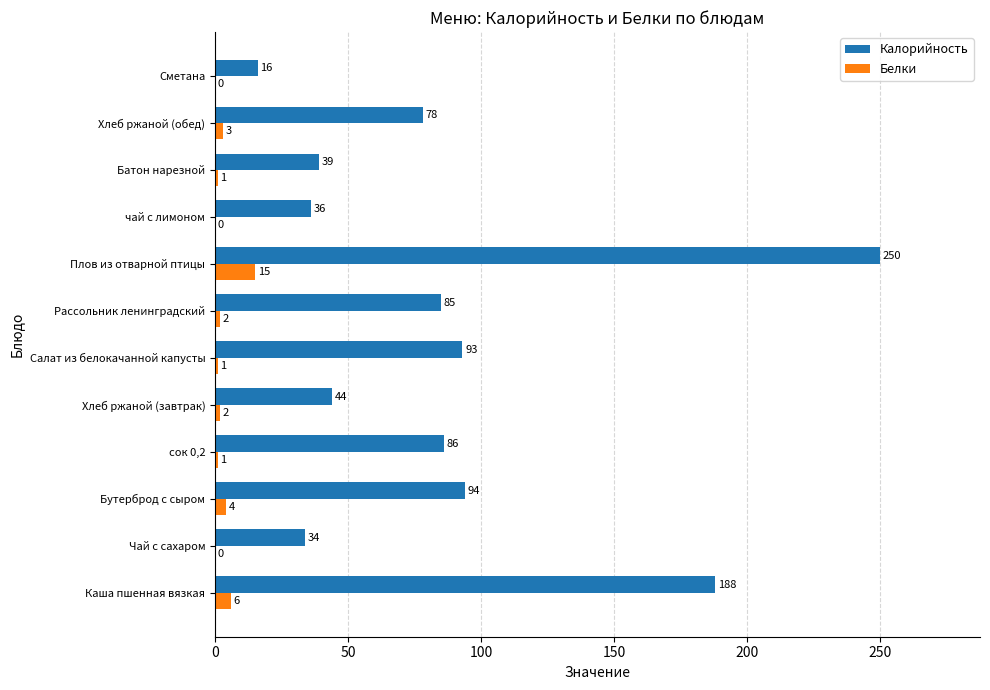

What is the average value of the Белки series?

3